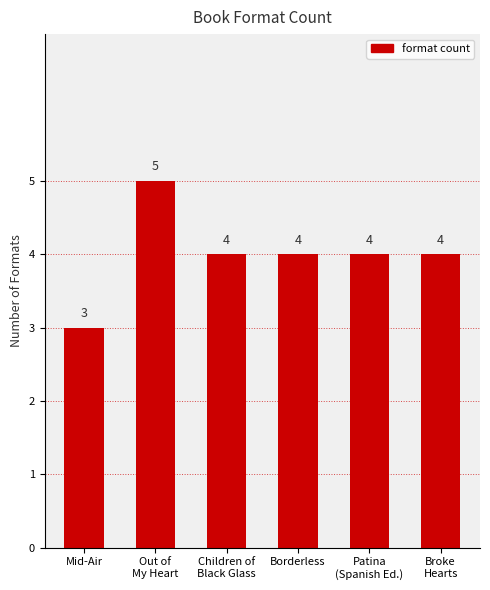

What is the difference between the second highest and minimum values?

1